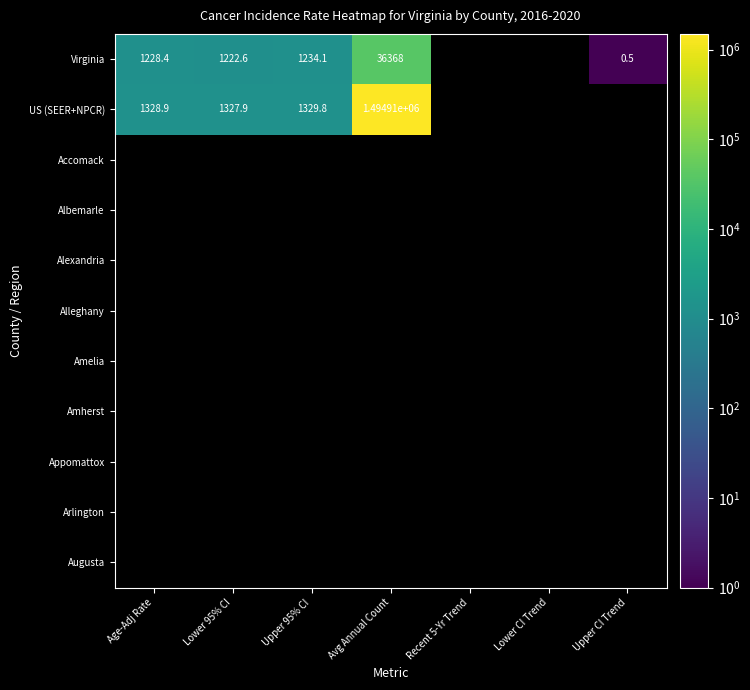

At which label is Virginia closest to 18183?

Upper 95% CI